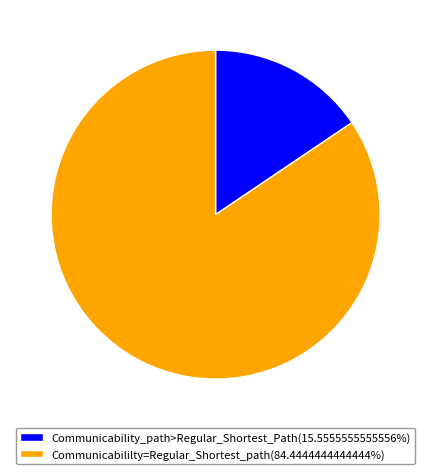

How many segments does this pie chart have?

2